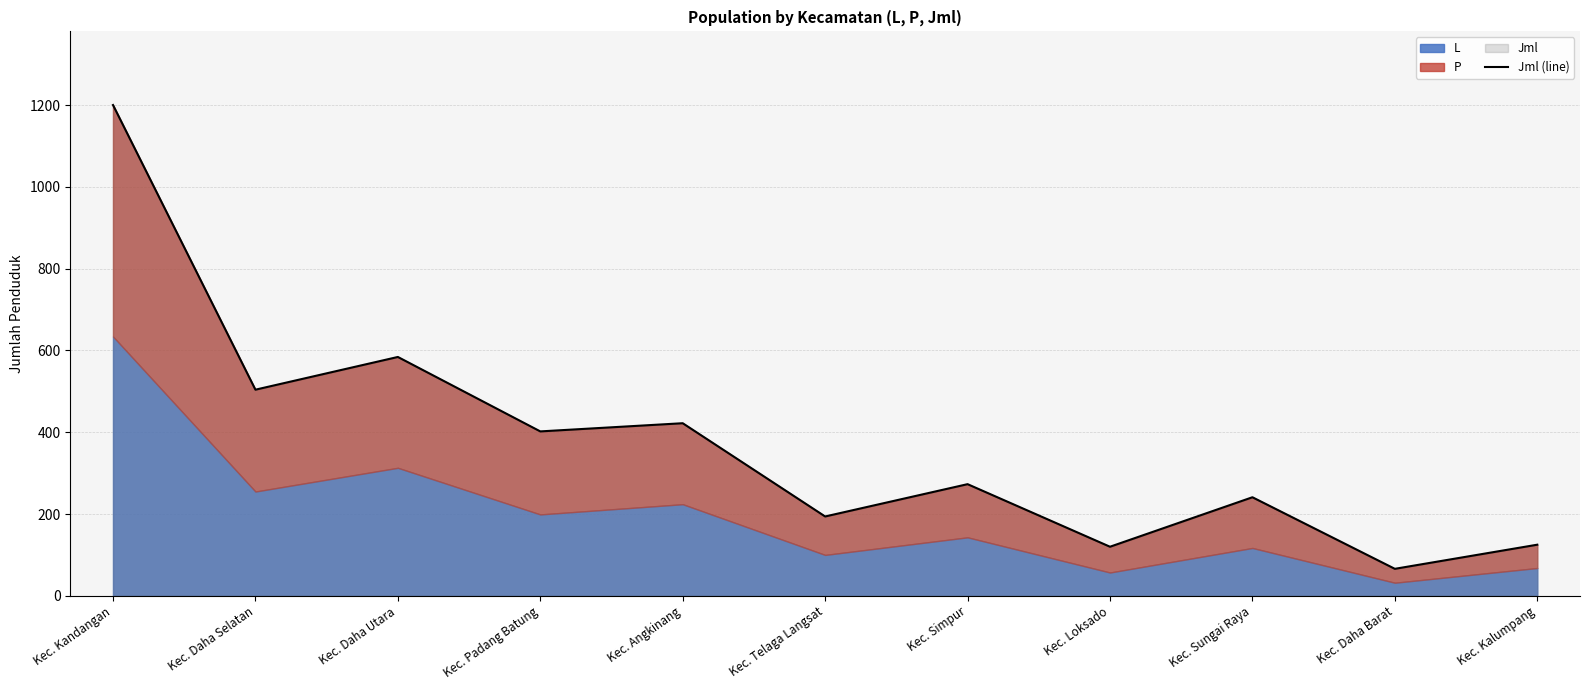

Read the value at Kec. Daha Utara, to the nearest 10.

580